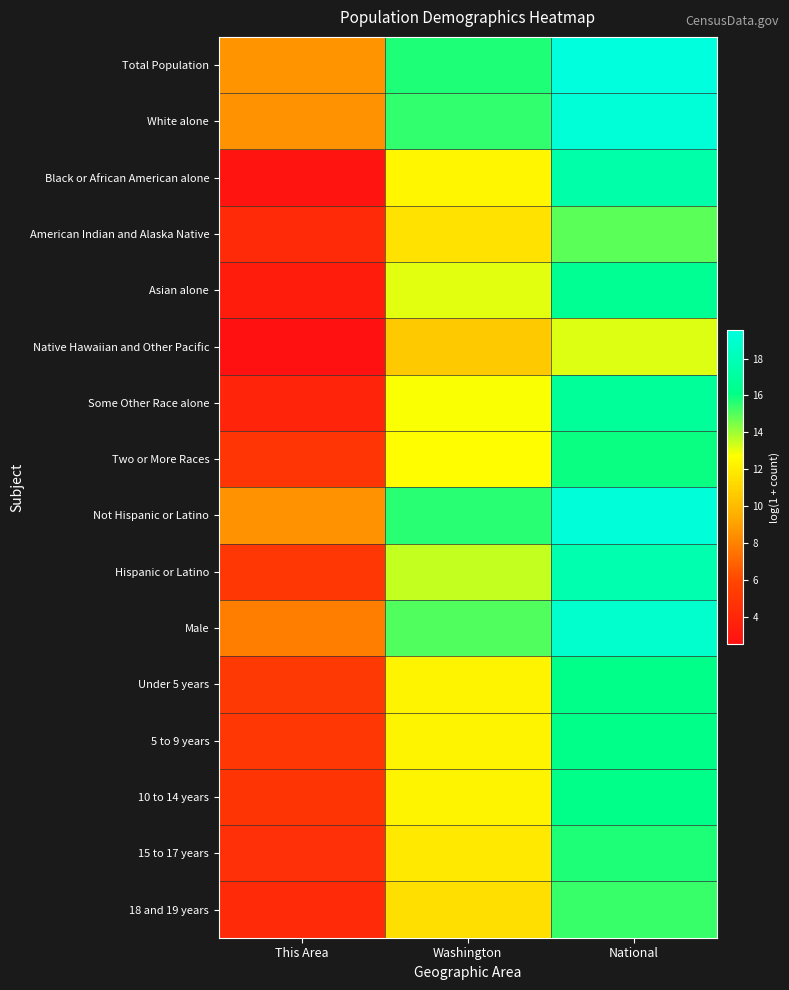

Reading left to right, list all the values displayed in this chart.

Total Population: This Area=8.6	Washington=15.7	National=19.5
White alone: This Area=8.5	Washington=15.5	National=19.2
Black or African American alone: This Area=2.7	Washington=12.4	National=17.5
American Indian and Alaska Native: This Area=4.3	Washington=11.6	National=14.9
Asian alone: This Area=3.3	Washington=13.1	National=16.5
Native Hawaiian and Other Pacific: This Area=2.5	Washington=10.6	National=13.2
Some Other Race alone: This Area=3.8	Washington=12.8	National=16.8
Two or More Races: This Area=4.9	Washington=12.7	National=16.0
Not Hispanic or Latino: This Area=8.5	Washington=15.6	National=19.4
Hispanic or Latino: This Area=5.1	Washington=13.5	National=17.7
Male: This Area=7.8	Washington=15.0	National=18.8
Under 5 years: This Area=5.2	Washington=12.3	National=16.1
5 to 9 years: This Area=5.1	Washington=12.3	National=16.2
10 to 14 years: This Area=4.9	Washington=12.3	National=16.2
15 to 17 years: This Area=4.5	Washington=11.9	National=15.7
18 and 19 years: This Area=4.2	Washington=11.5	National=15.4